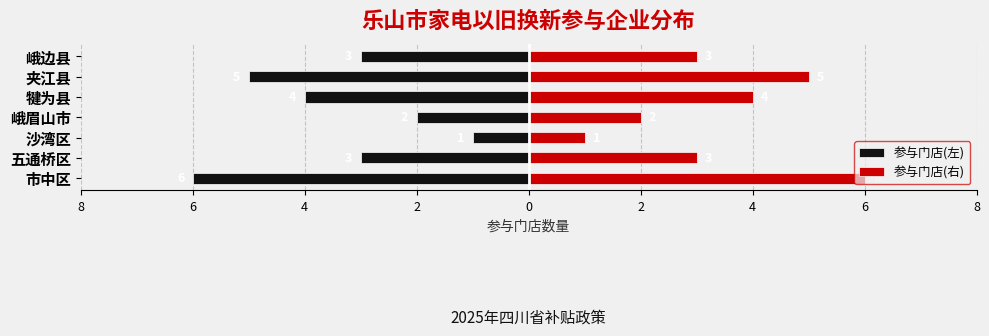

What are all the series names shown in the legend?

参与门店(左), 参与门店(右)